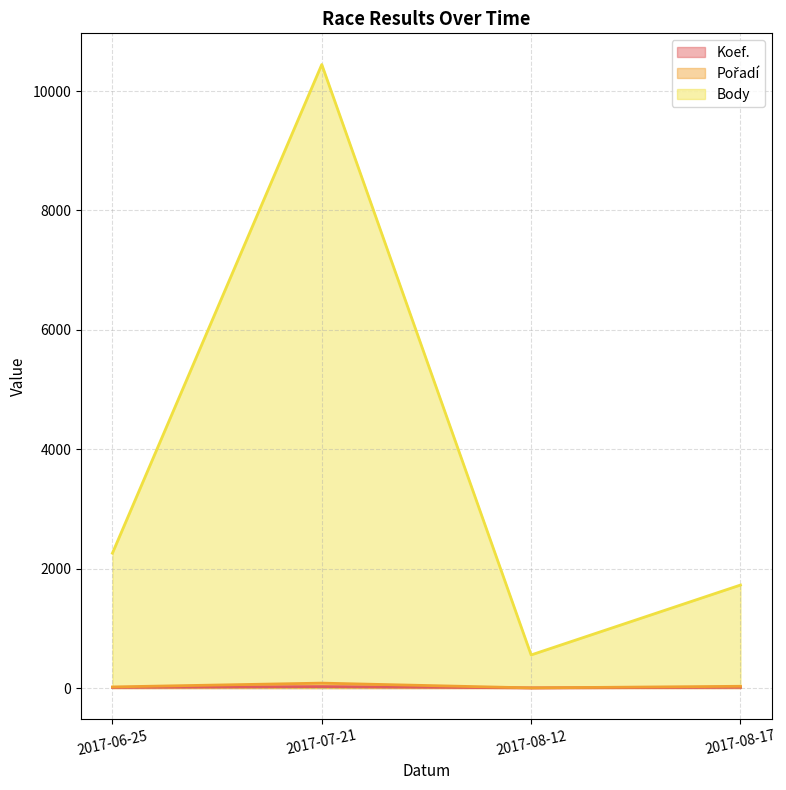

At how many categories does at least one series exceed 9942?

1